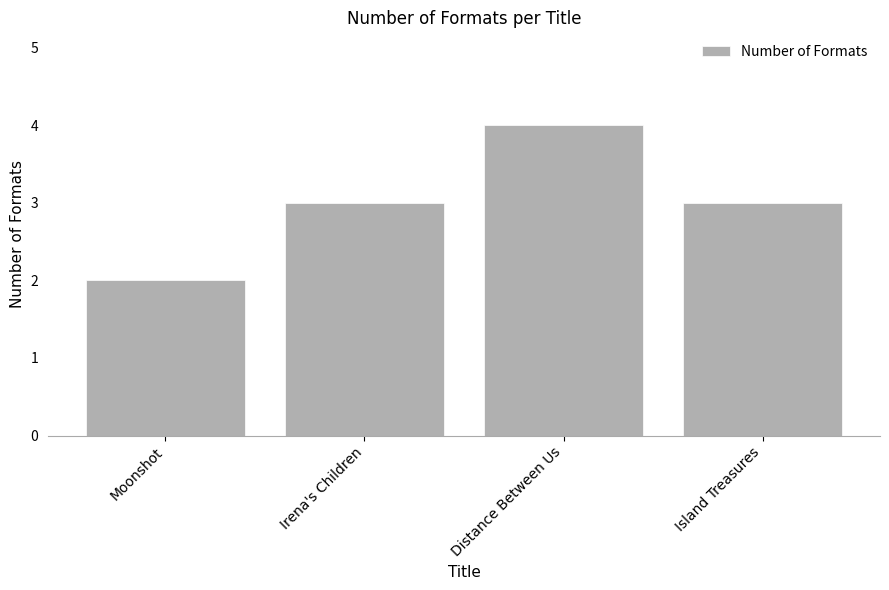

How many categories are shown in the chart?

4